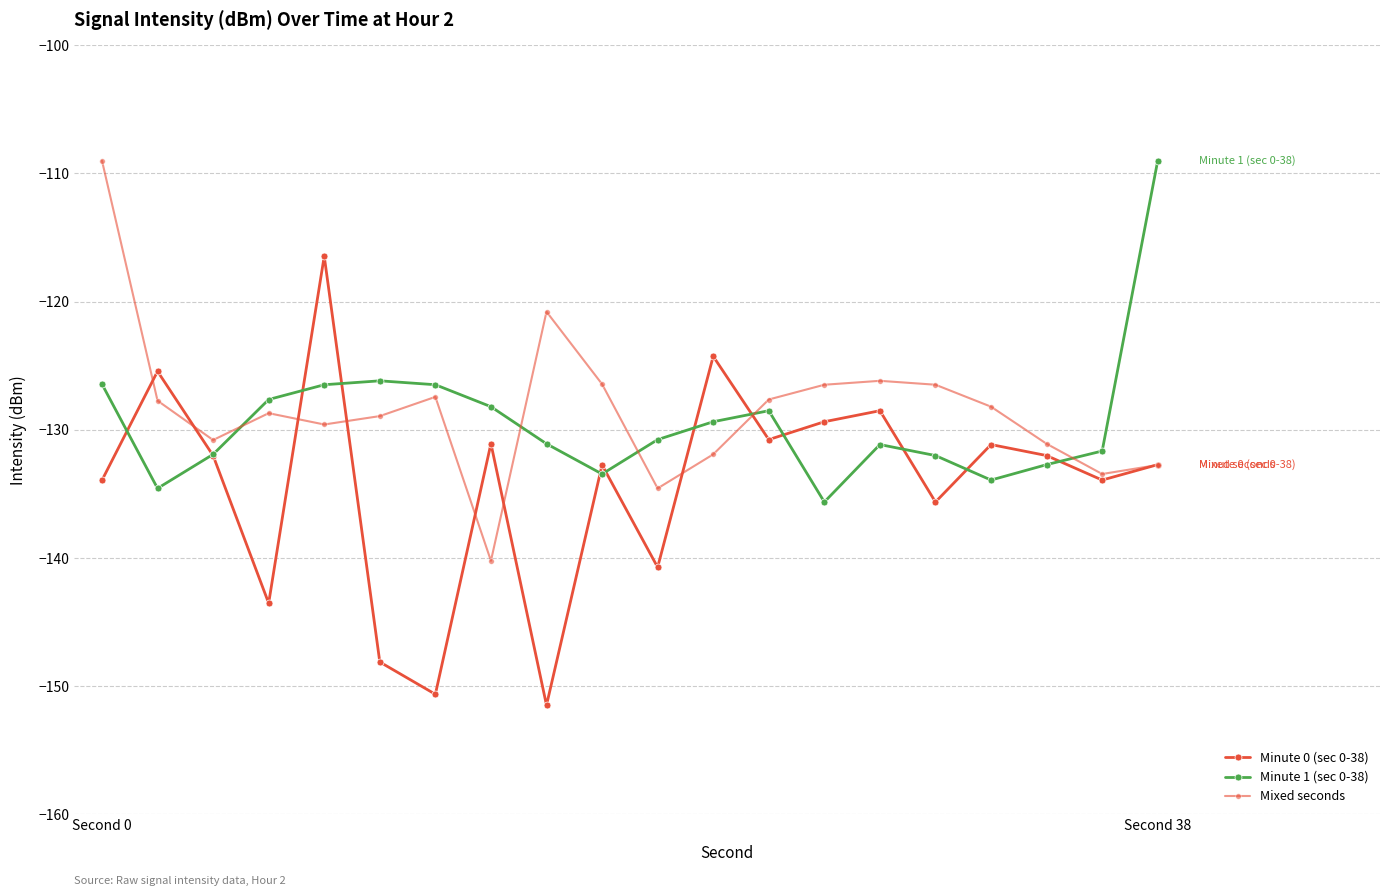

Does the chart have visible grid lines?

Yes